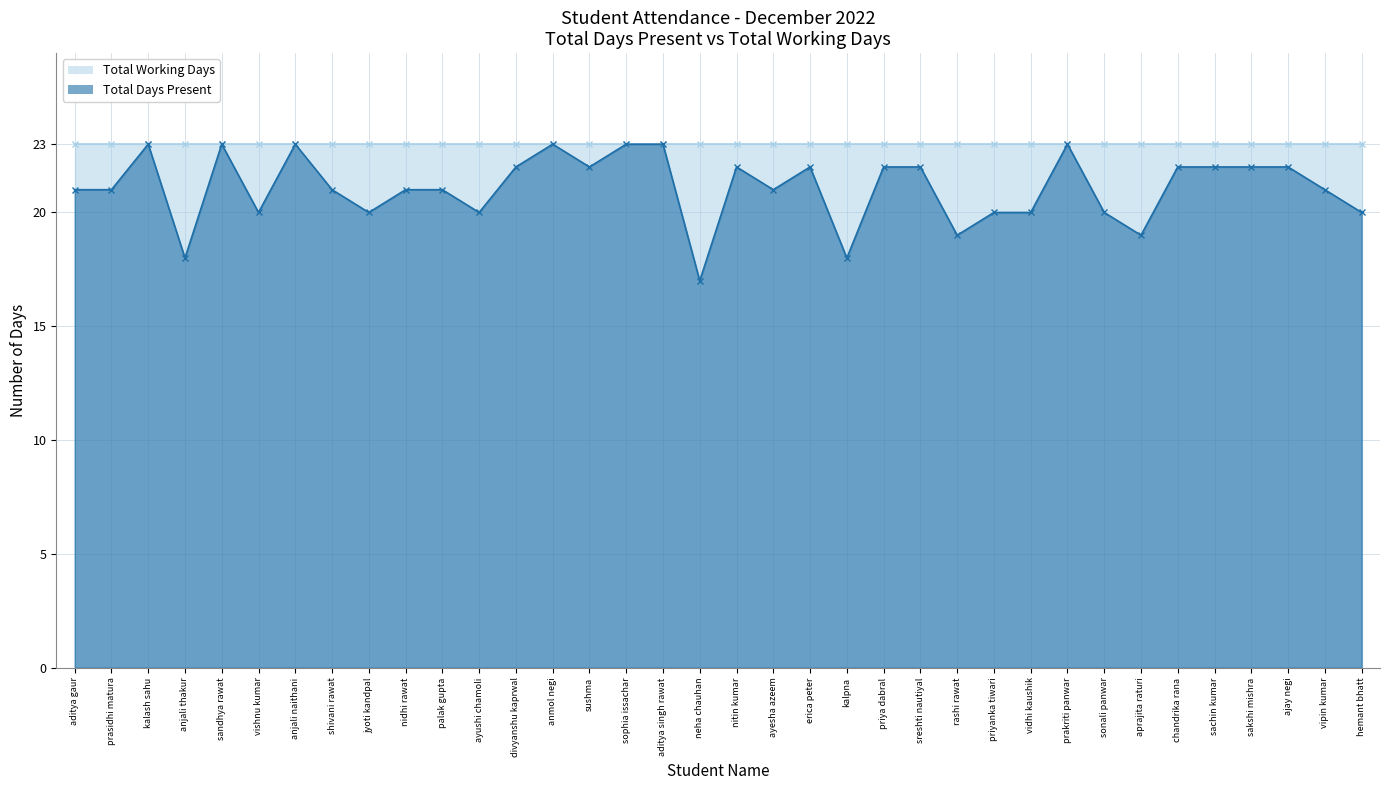

What is the change in value from anjali naithani to jyoti kandpal?

-3